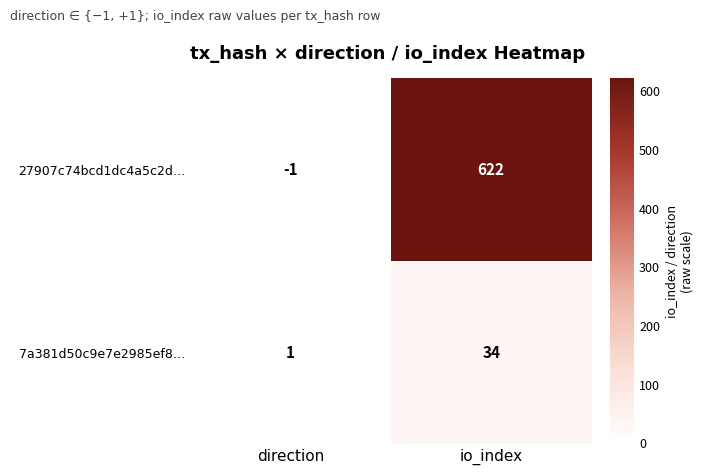

What is the difference between the maximum and minimum values in the 7a381d50c9e7e2985ef8… series?

33